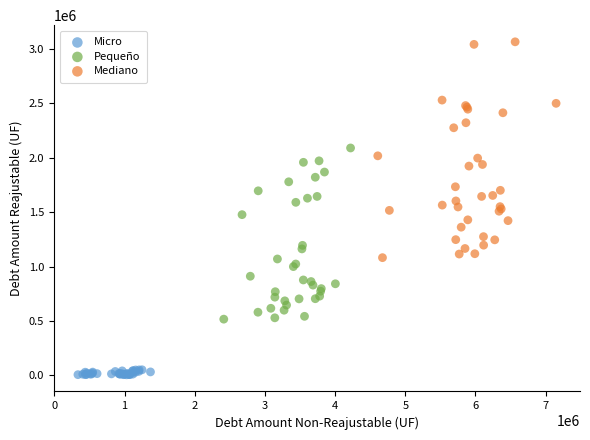

Which series reaches the minimum Y coordinate?

Micro